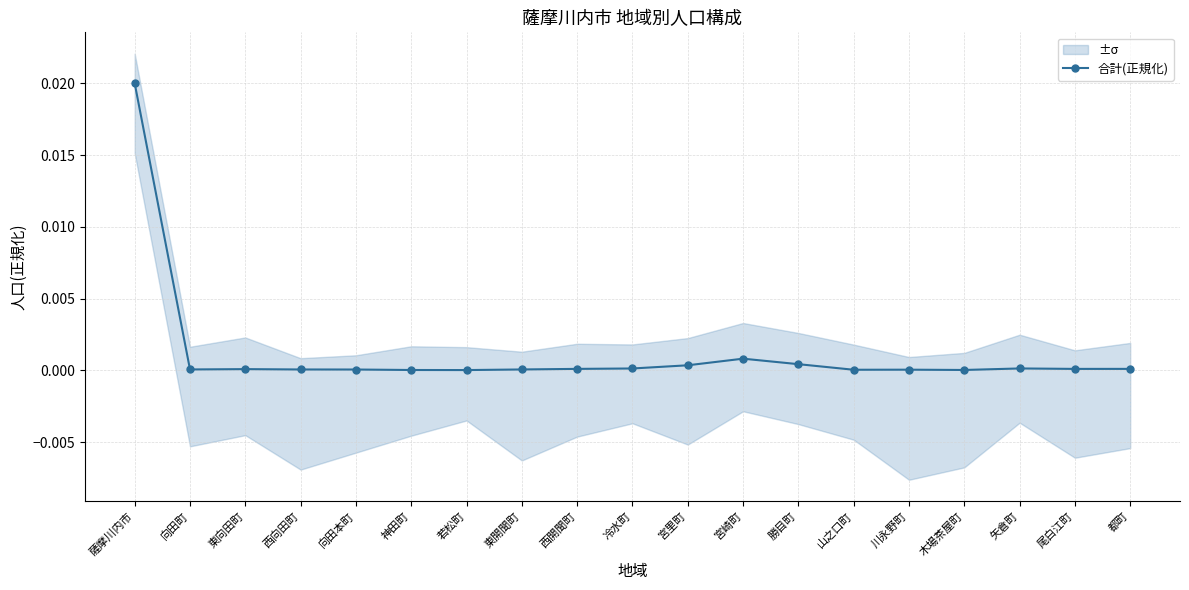

The value at 木場茶屋町 is 0.0. True or false?

True